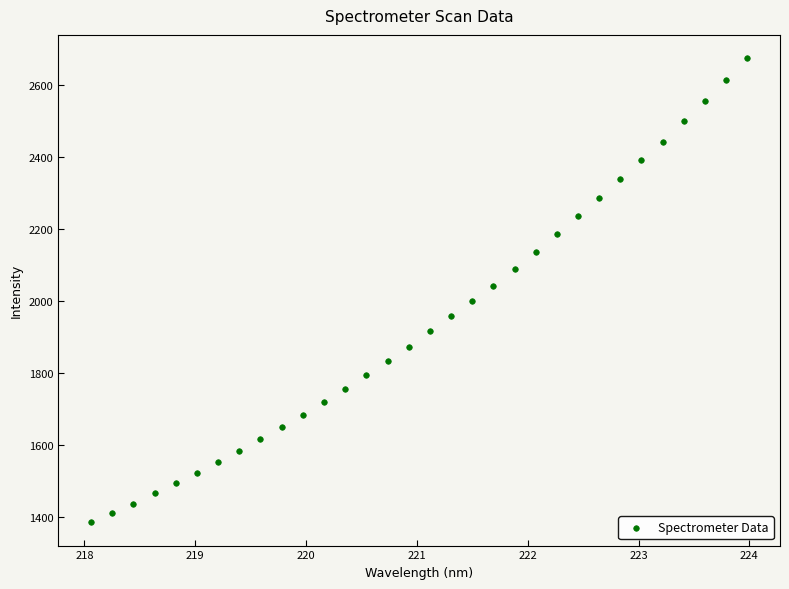

What is the range of Y values (max minus min)?

1290.7